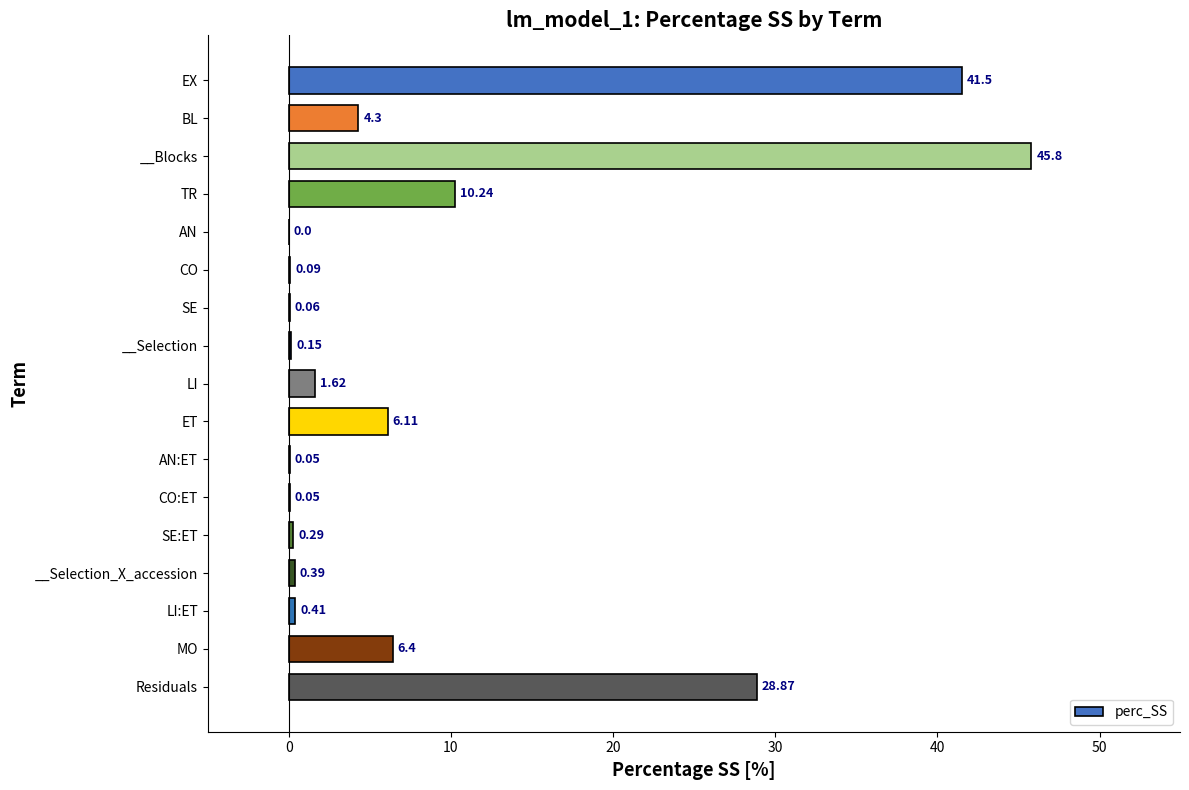

Where is the data nearest to the value 22?

Residuals